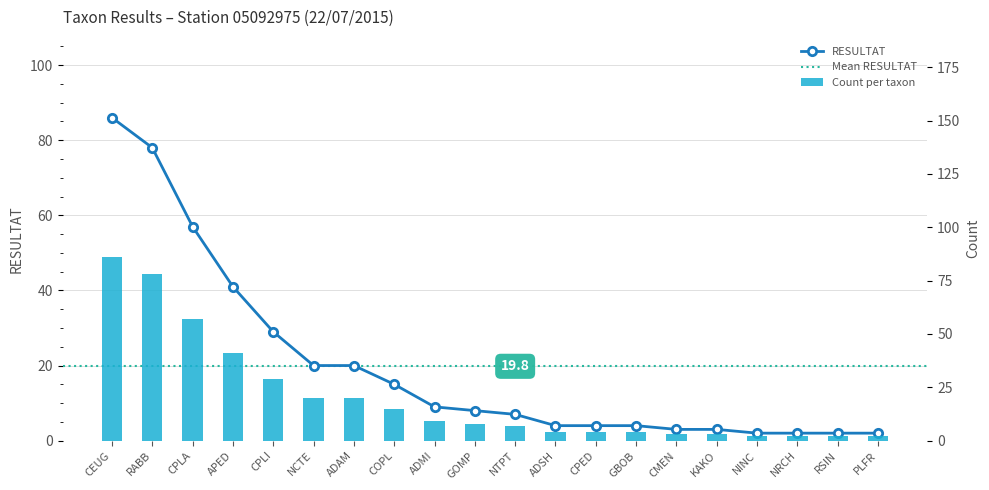

Rank the categories by value from highest to lowest.

CEUG, RABB, CPLA, APED, CPLI, NCTE, ADAM, COPL, ADMI, GOMP, NTPT, ADSH, CPED, GBOB, CMEN, KAKO, NINC, NRCH, RSIN, PLFR